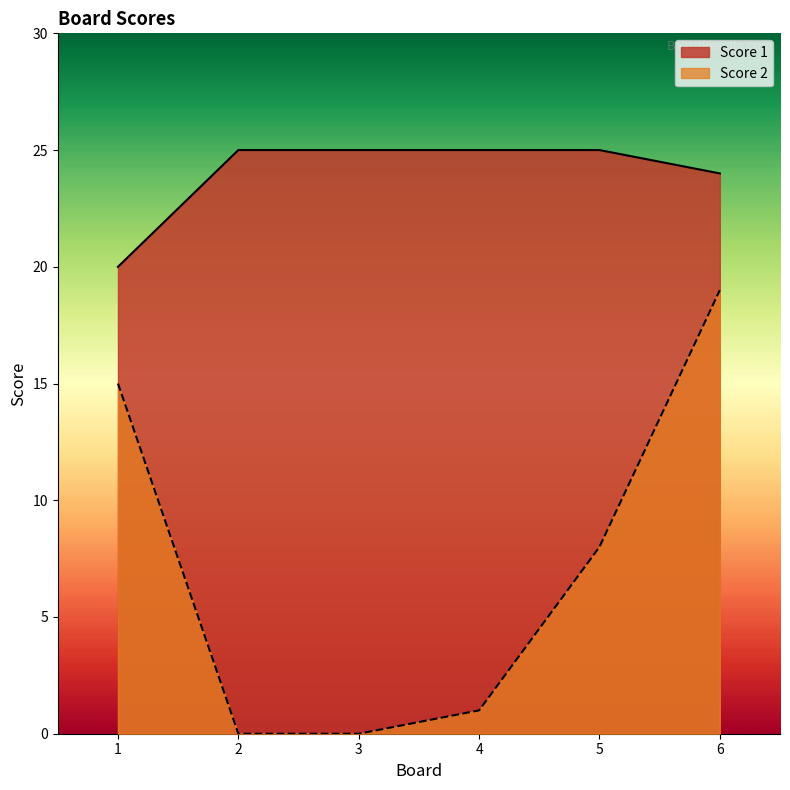

What is the value of the Score 1 point at the 2nd from the left?

25